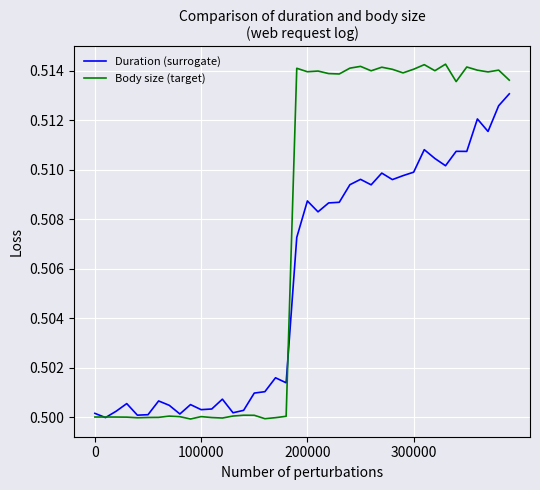

At how many categories does at least one series exceed 0?

40